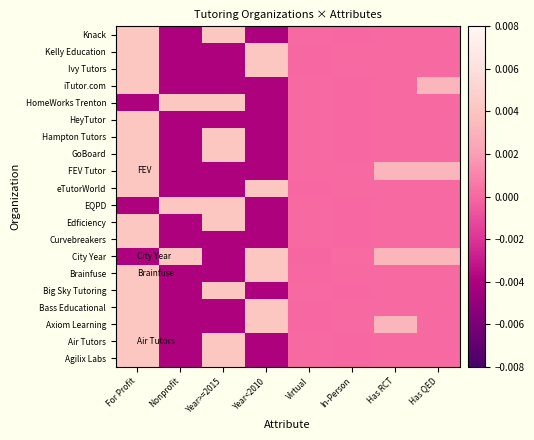

Reading right to left, list all the values displayed in this chart.

Agilix Labs: Has QED=0.0	Has RCT=0.0	In-Person=-0.0	Virtual=0.0	Year<2010=-0.0	Year>=2015=0.0	Nonprofit=-0.0	For Profit=0.0
Air Tutors: Has QED=0.0	Has RCT=0.0	In-Person=-0.0	Virtual=0.0	Year<2010=-0.0	Year>=2015=0.0	Nonprofit=-0.0	For Profit=0.0
Axiom Learning: Has QED=0.0	Has RCT=0.0	In-Person=0.0	Virtual=-0.0	Year<2010=0.0	Year>=2015=-0.0	Nonprofit=-0.0	For Profit=0.0
Bass Educational: Has QED=0.0	Has RCT=0.0	In-Person=0.0	Virtual=-0.0	Year<2010=0.0	Year>=2015=-0.0	Nonprofit=-0.0	For Profit=0.0
Big Sky Tutoring: Has QED=0.0	Has RCT=0.0	In-Person=-0.0	Virtual=0.0	Year<2010=-0.0	Year>=2015=0.0	Nonprofit=-0.0	For Profit=0.0
Brainfuse: Has QED=0.0	Has RCT=0.0	In-Person=0.0	Virtual=-0.0	Year<2010=0.0	Year>=2015=-0.0	Nonprofit=-0.0	For Profit=0.0
City Year: Has QED=0.0	Has RCT=0.0	In-Person=0.0	Virtual=-0.0	Year<2010=0.0	Year>=2015=-0.0	Nonprofit=0.0	For Profit=-0.0
Curvebreakers: Has QED=0.0	Has RCT=0.0	In-Person=-0.0	Virtual=0.0	Year<2010=-0.0	Year>=2015=-0.0	Nonprofit=-0.0	For Profit=0.0
Edficiency: Has QED=0.0	Has RCT=0.0	In-Person=-0.0	Virtual=0.0	Year<2010=-0.0	Year>=2015=0.0	Nonprofit=-0.0	For Profit=0.0
EQPD: Has QED=0.0	Has RCT=0.0	In-Person=-0.0	Virtual=0.0	Year<2010=-0.0	Year>=2015=0.0	Nonprofit=0.0	For Profit=-0.0
eTutorWorld: Has QED=0.0	Has RCT=0.0	In-Person=0.0	Virtual=-0.0	Year<2010=0.0	Year>=2015=-0.0	Nonprofit=-0.0	For Profit=0.0
FEV Tutor: Has QED=0.0	Has RCT=0.0	In-Person=0.0	Virtual=0.0	Year<2010=-0.0	Year>=2015=-0.0	Nonprofit=-0.0	For Profit=0.0
GoBoard: Has QED=0.0	Has RCT=0.0	In-Person=-0.0	Virtual=0.0	Year<2010=-0.0	Year>=2015=0.0	Nonprofit=-0.0	For Profit=0.0
Hampton Tutors: Has QED=0.0	Has RCT=0.0	In-Person=-0.0	Virtual=0.0	Year<2010=-0.0	Year>=2015=0.0	Nonprofit=-0.0	For Profit=0.0
HeyTutor: Has QED=0.0	Has RCT=0.0	In-Person=-0.0	Virtual=0.0	Year<2010=-0.0	Year>=2015=-0.0	Nonprofit=-0.0	For Profit=0.0
HomeWorks Trenton: Has QED=0.0	Has RCT=0.0	In-Person=-0.0	Virtual=0.0	Year<2010=-0.0	Year>=2015=0.0	Nonprofit=0.0	For Profit=-0.0
iTutor.com: Has QED=0.0	Has RCT=0.0	In-Person=-0.0	Virtual=0.0	Year<2010=-0.0	Year>=2015=-0.0	Nonprofit=-0.0	For Profit=0.0
Ivy Tutors: Has QED=0.0	Has RCT=0.0	In-Person=0.0	Virtual=-0.0	Year<2010=0.0	Year>=2015=-0.0	Nonprofit=-0.0	For Profit=0.0
Kelly Education: Has QED=0.0	Has RCT=0.0	In-Person=0.0	Virtual=-0.0	Year<2010=0.0	Year>=2015=-0.0	Nonprofit=-0.0	For Profit=0.0
Knack: Has QED=0.0	Has RCT=0.0	In-Person=-0.0	Virtual=0.0	Year<2010=-0.0	Year>=2015=0.0	Nonprofit=-0.0	For Profit=0.0